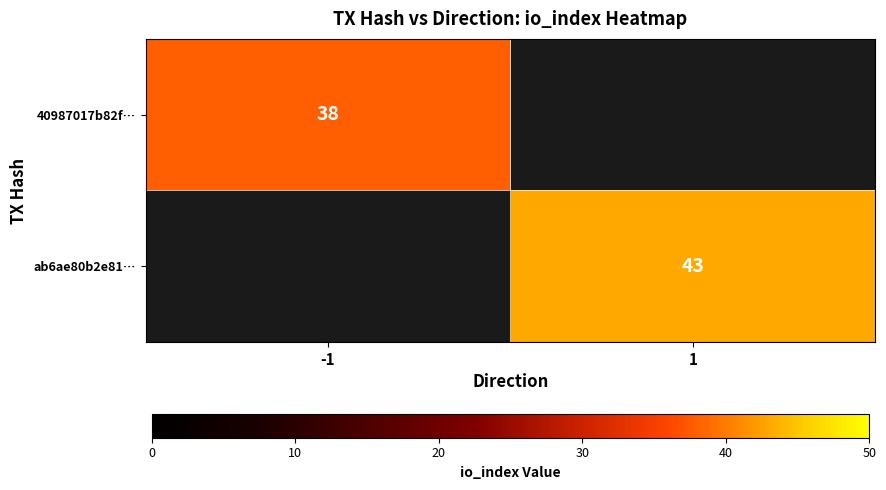

The ab6ae80b2e81… series shows 43 at 1. True or false?

True